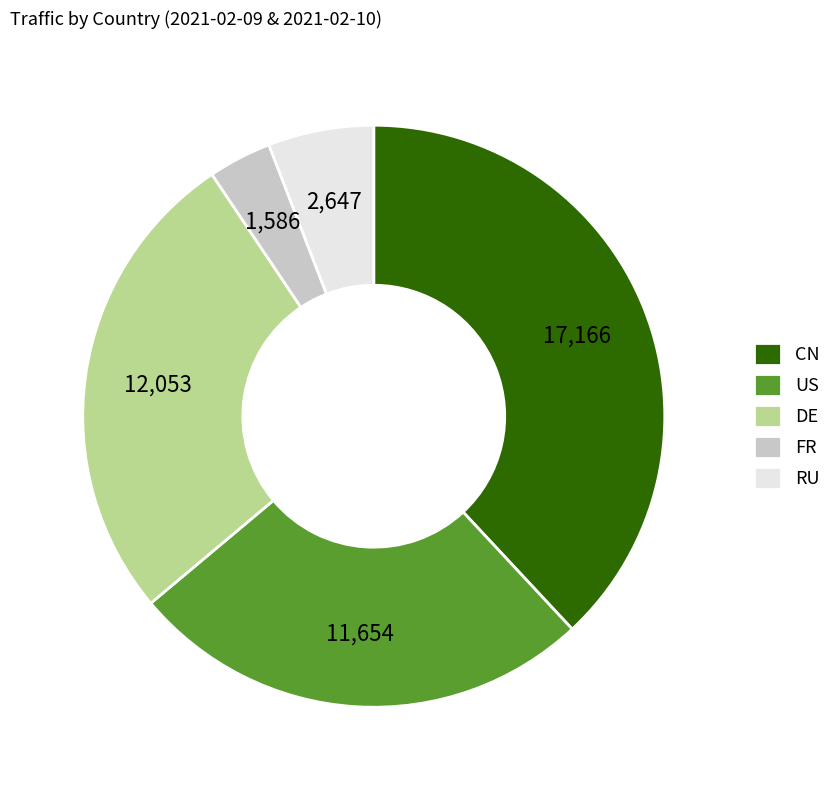

How many segments does this pie chart have?

5